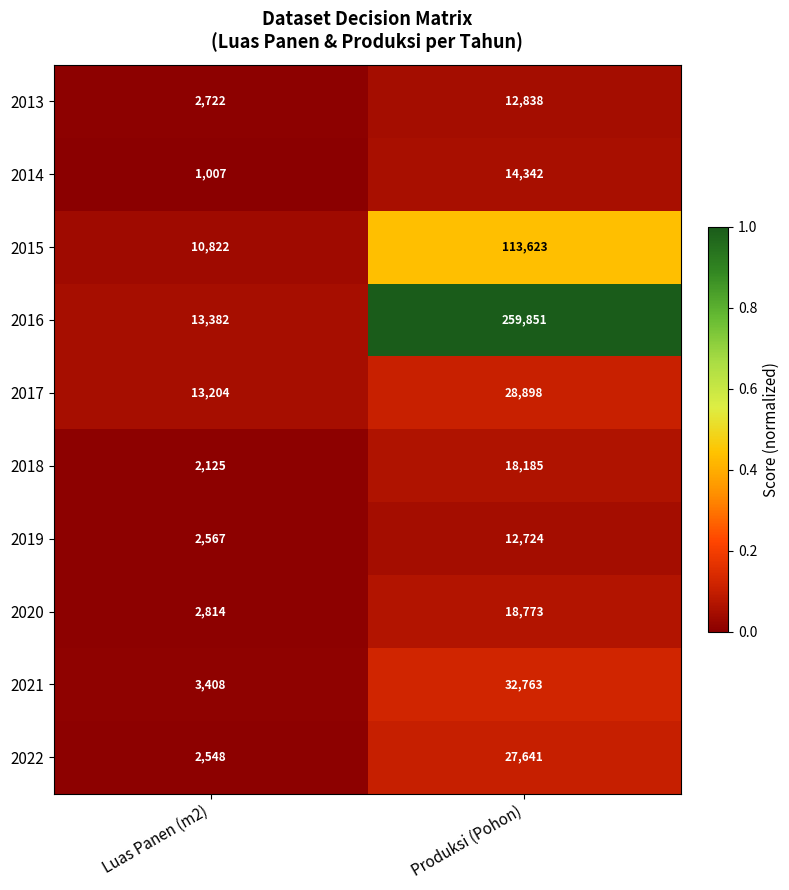

Which series has the largest range (max minus min)?

2016